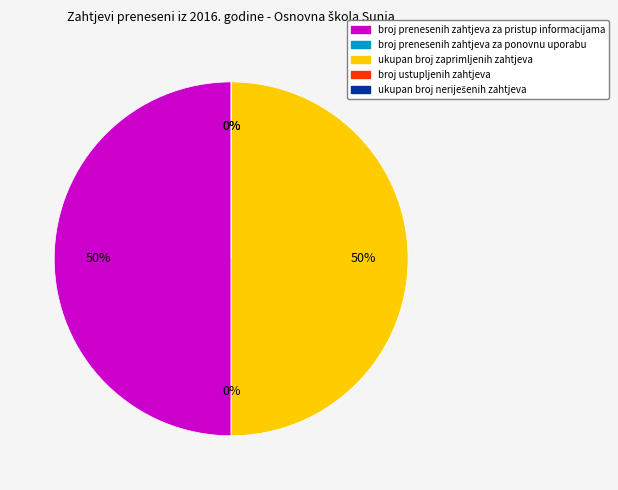

What is the total percentage of ukupan broj zaprimljenih zahtjeva and ukupan broj neriješenih zahtjeva?

50.0%